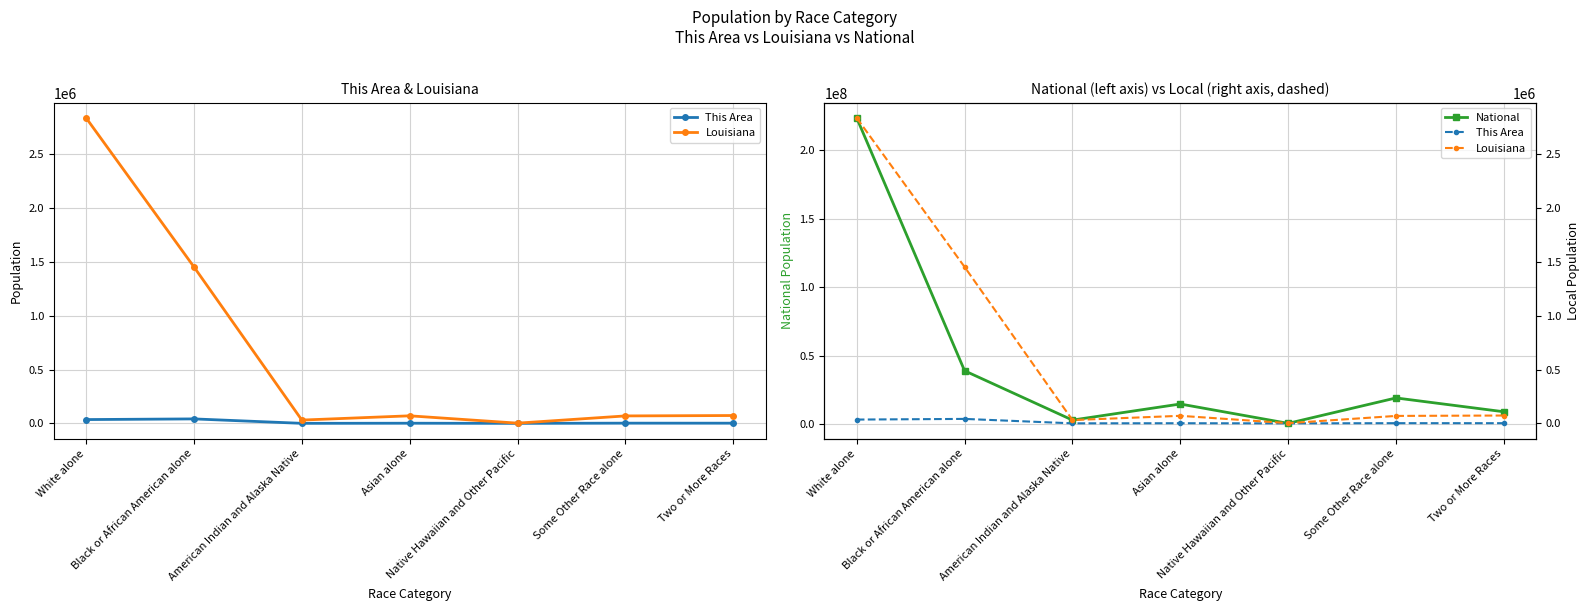

What is the sum of all Louisiana values?

4533372